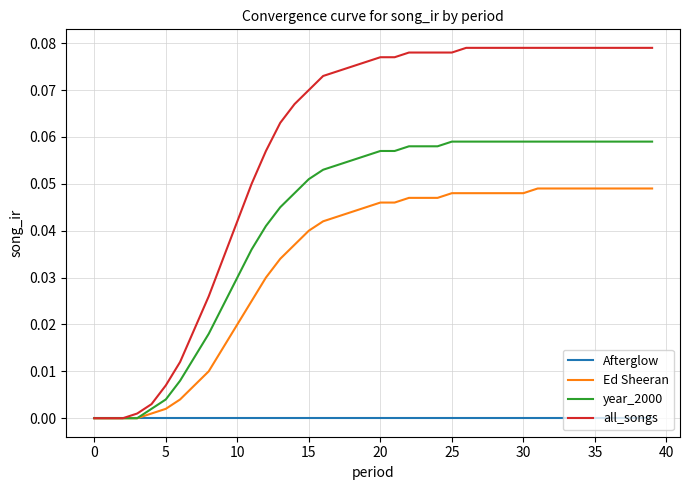

Which series has the widest spread of values?

all_songs